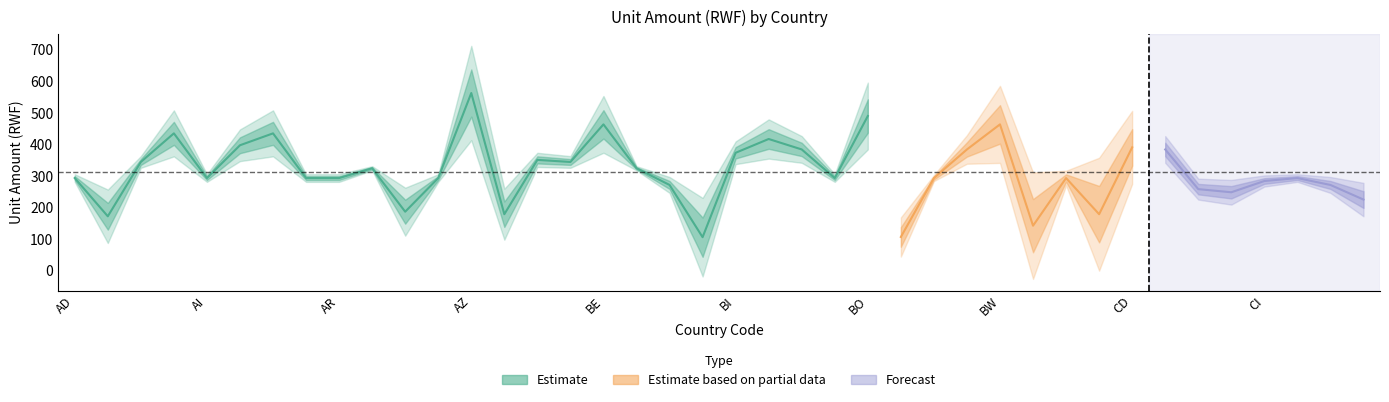

The value at AO is 293.3. True or false?

True